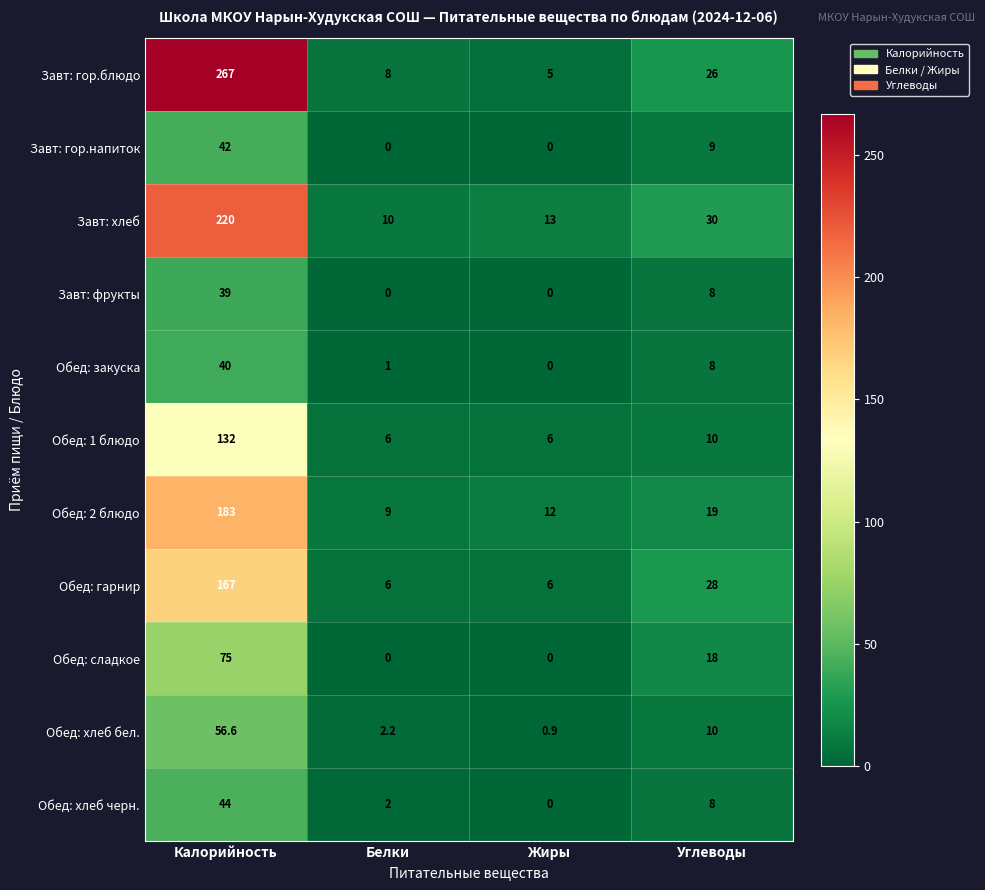

What is the spread (max minus min) of values at Белки?

10.0